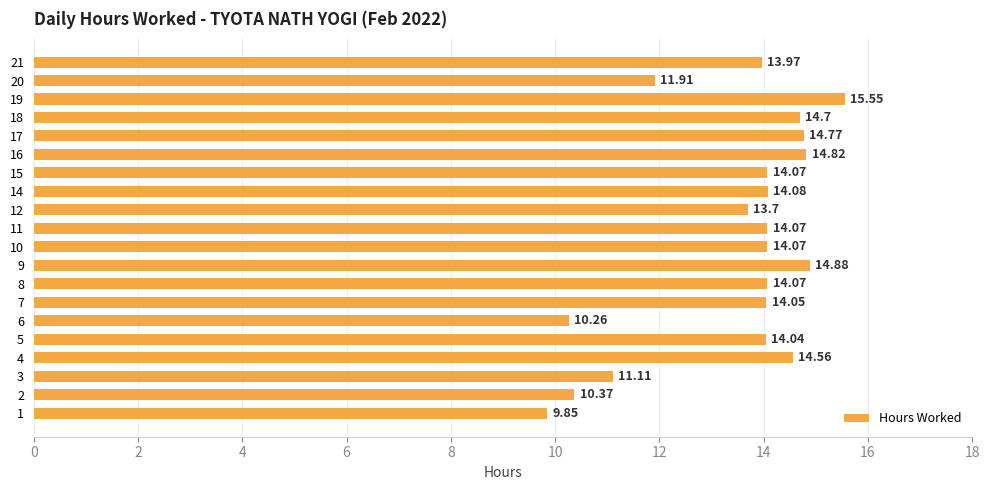

Approximately how many times larger is the value at 14 compared to 12?

1.0